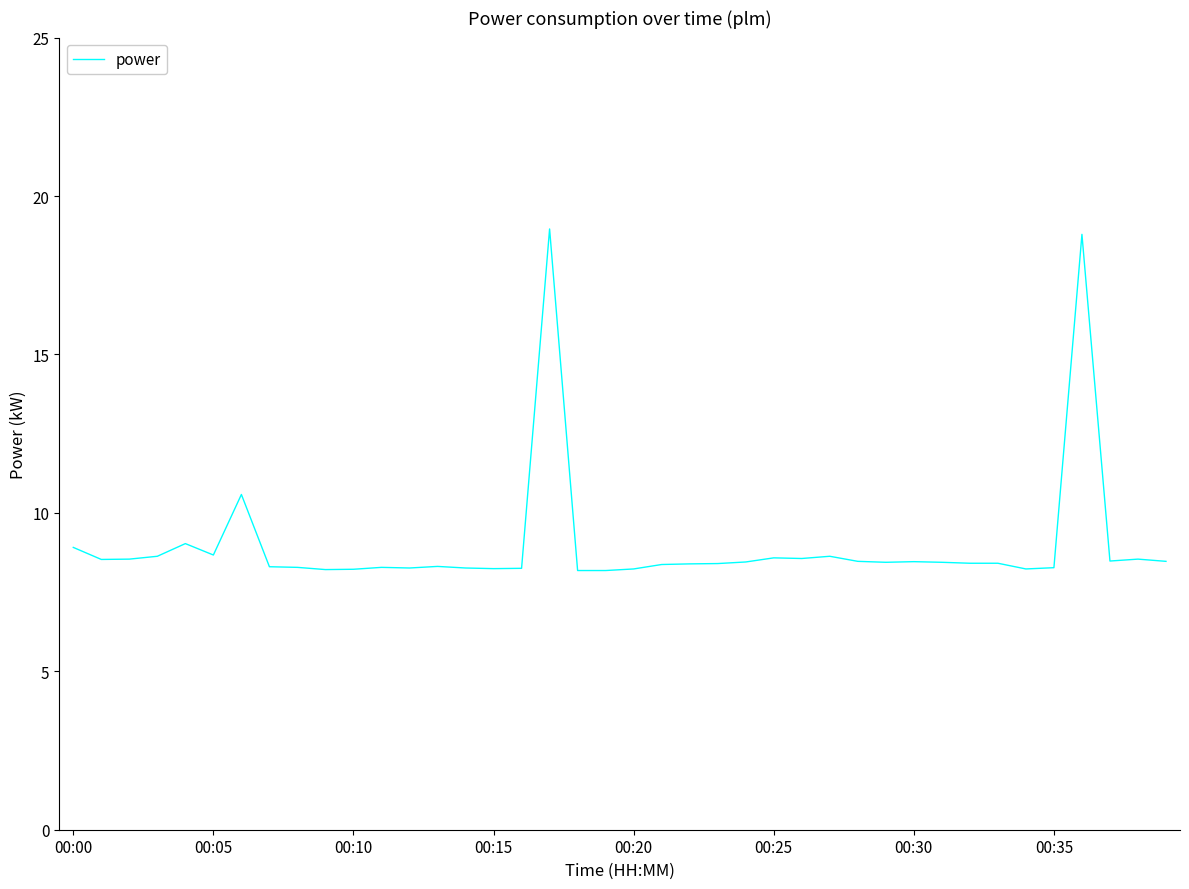

What is the minimum value shown in the chart?

8.2